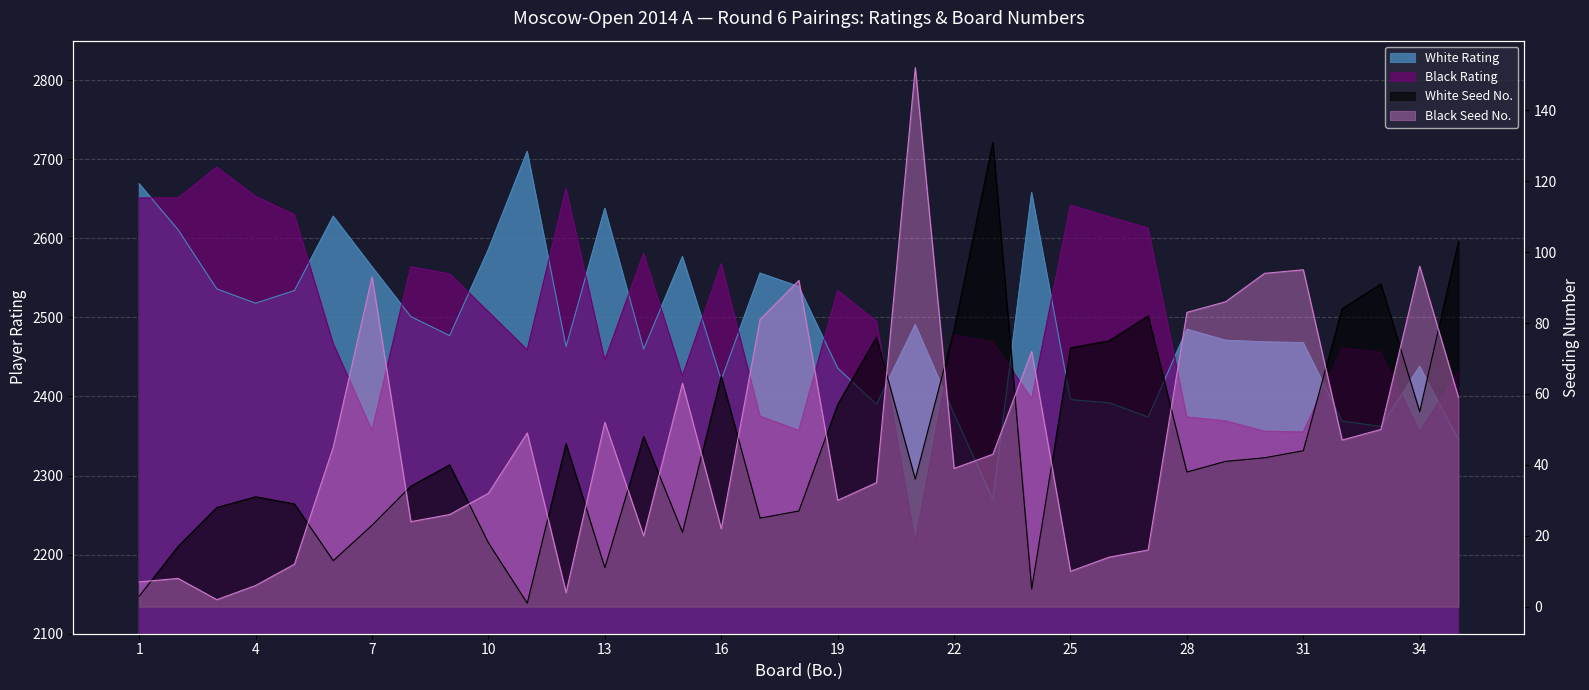

How many interior local peaks does the White Rating series have?

9